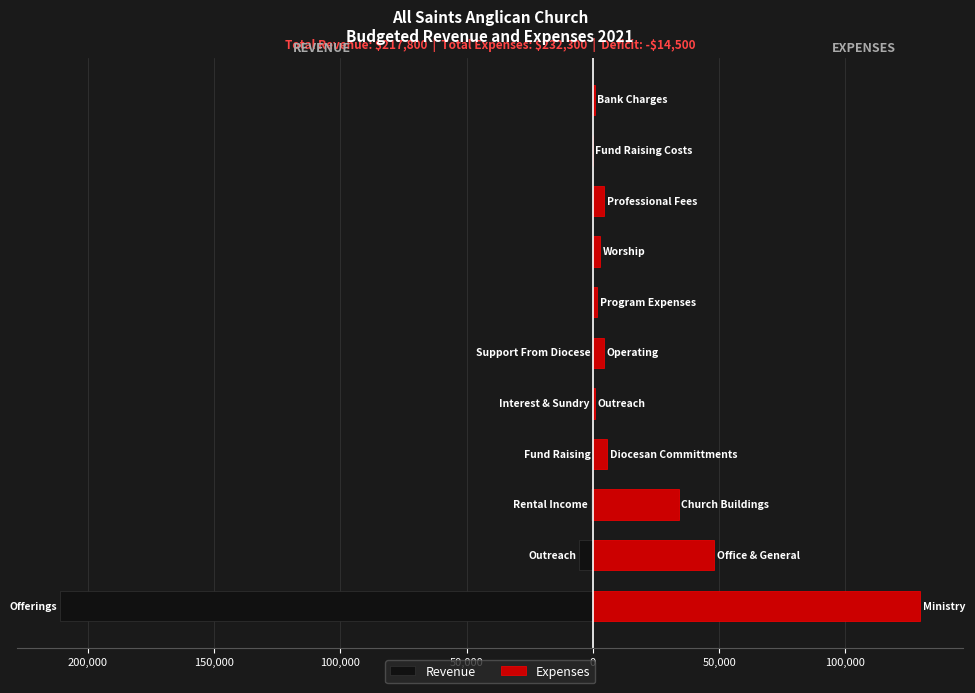

Is the value of Revenue at 100,000 greater than the value of Expenses at 100,000?

No